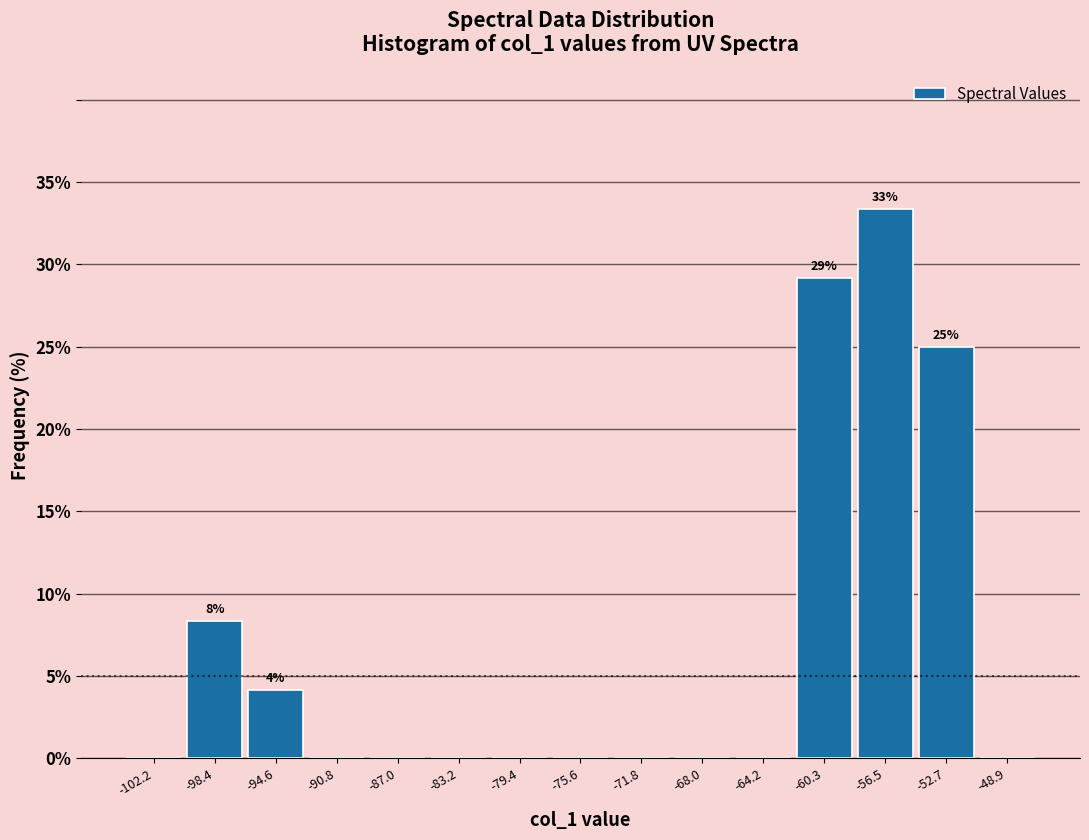

Over which range of the x-axis is the bar tallest?

-58.5 to -54.5